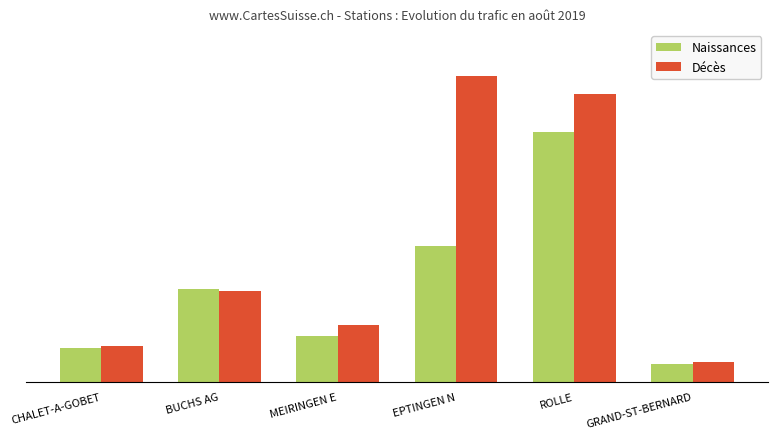

What is the highest value of the Décès series?

73943